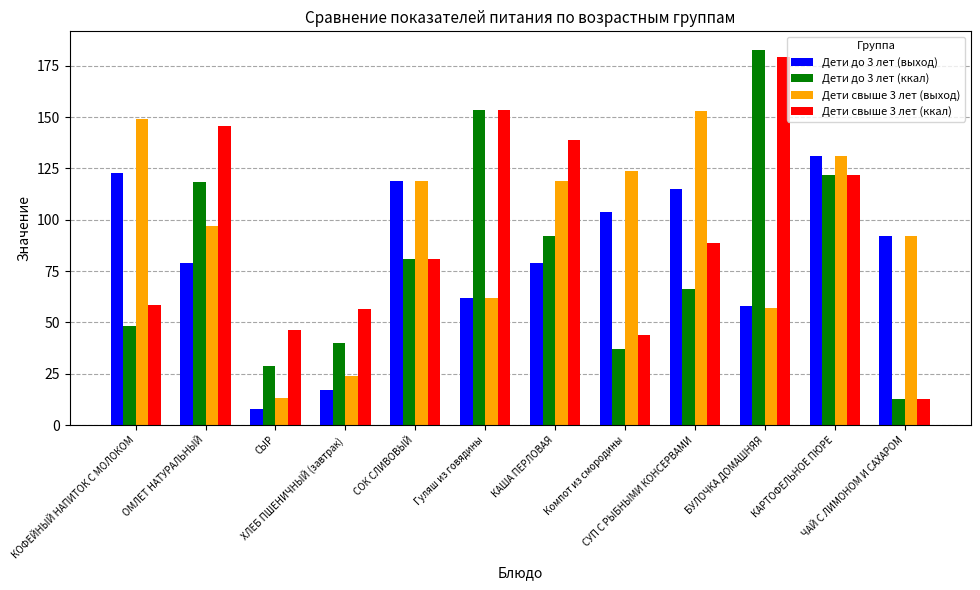

Which series changed the most between СОК СЛИВОВЫЙ and Компот из смородины?

Дети до 3 лет (ккал)